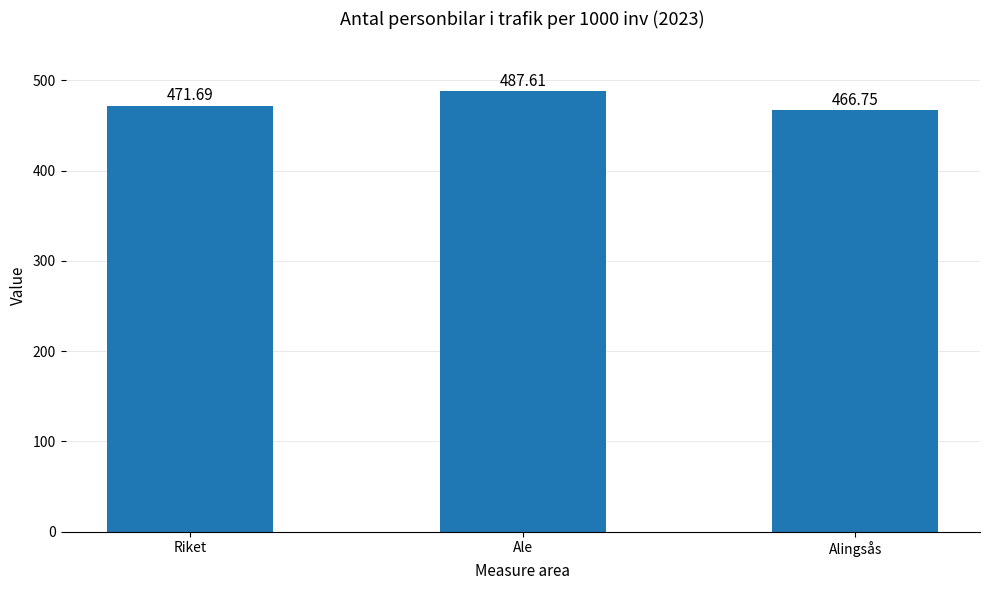

What is the sum of all values?

1426.0